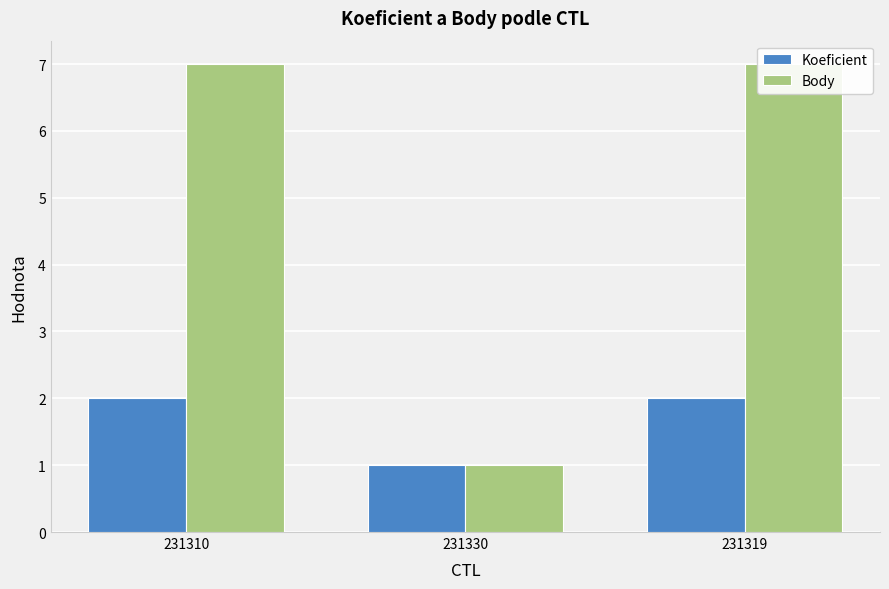

What is the label of the 1st bar from the left?

231310